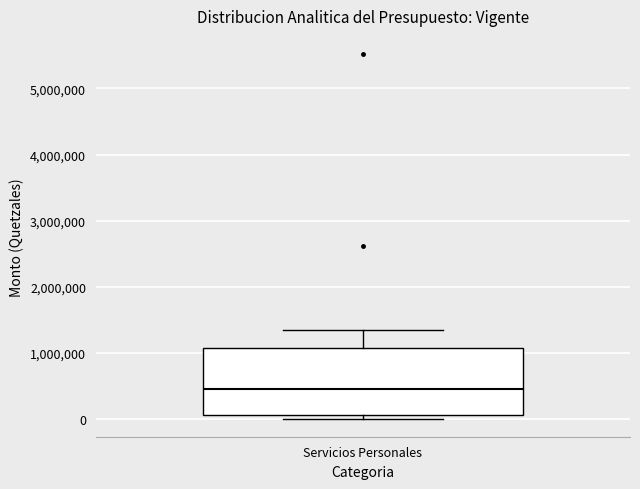

Transcribe this box plot: give where the median line is, the range the box spans, and where the two whiskers end, as read against the y-axis. The values are not printed on the chart, so give them approximately, as read against the axis.

median 400000, box 100000 to 1100000, whiskers 0 to 1400000